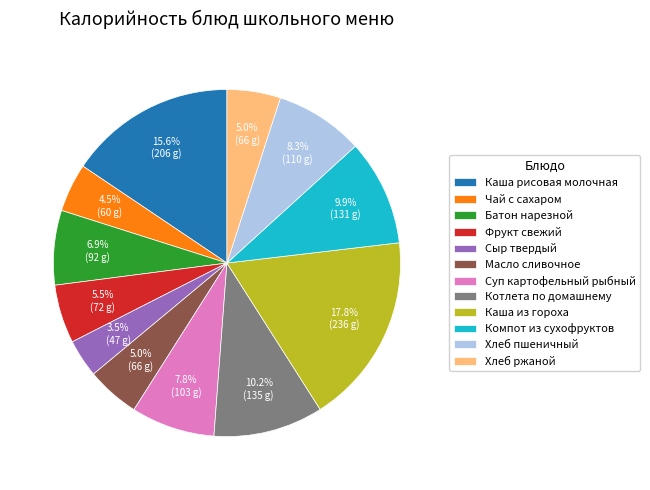

Do Каша из гороха and Каша рисовая молочная together represent more than half of the pie?

No